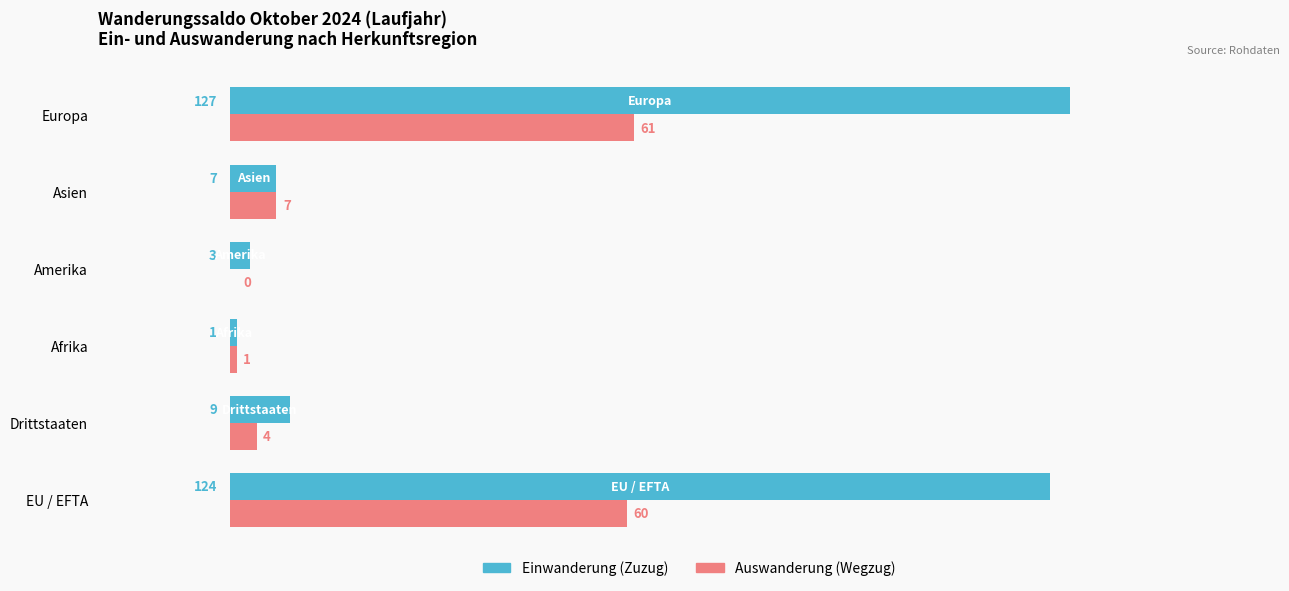

Which series has the widest spread of values?

Einwanderung (Zuzug)